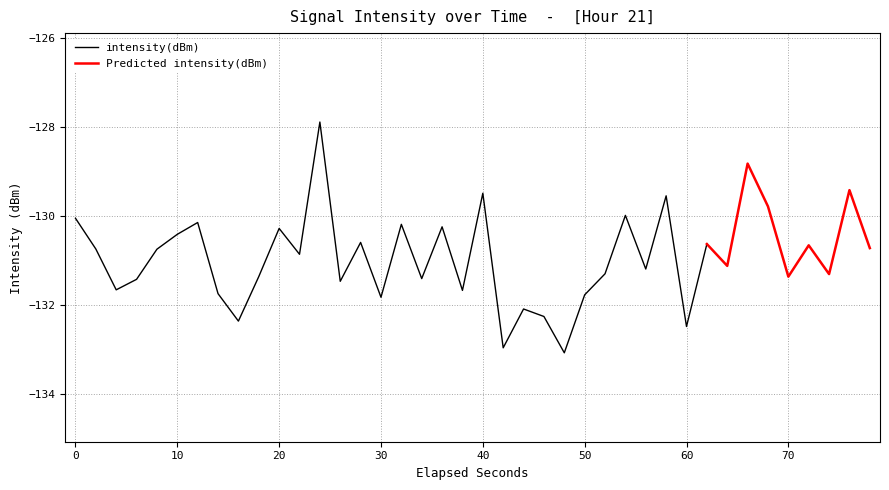

How many data points are less than -130?

33